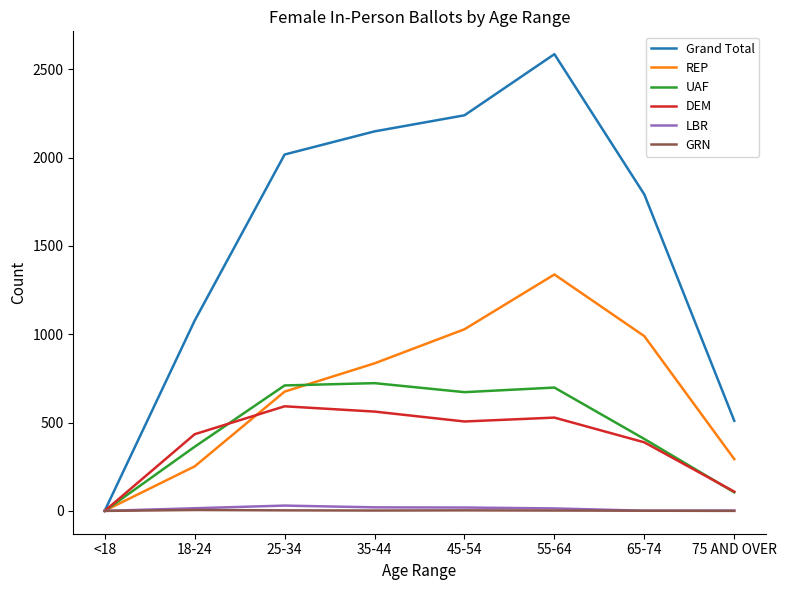

What is the average value of the REP series?

676